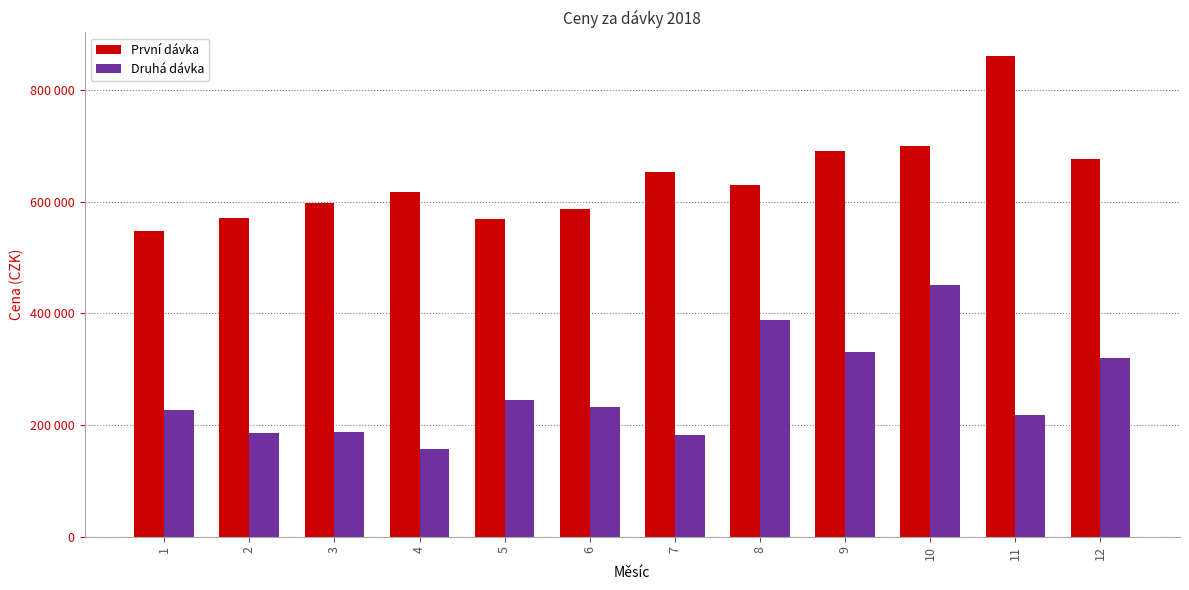

Are the bars grouped side by side (vs. stacked)?

Yes